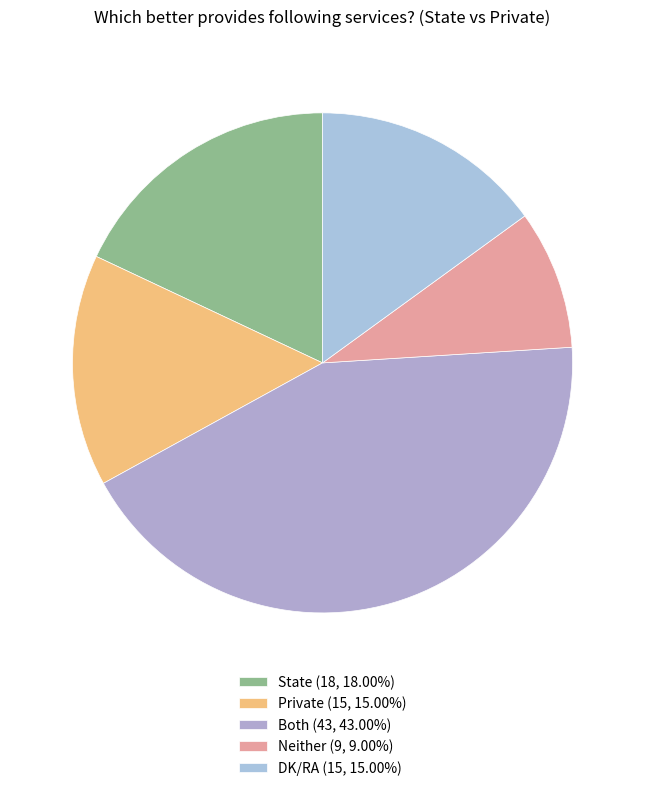

Combined, what portion of the pie is DK/RA and State?

33.0%